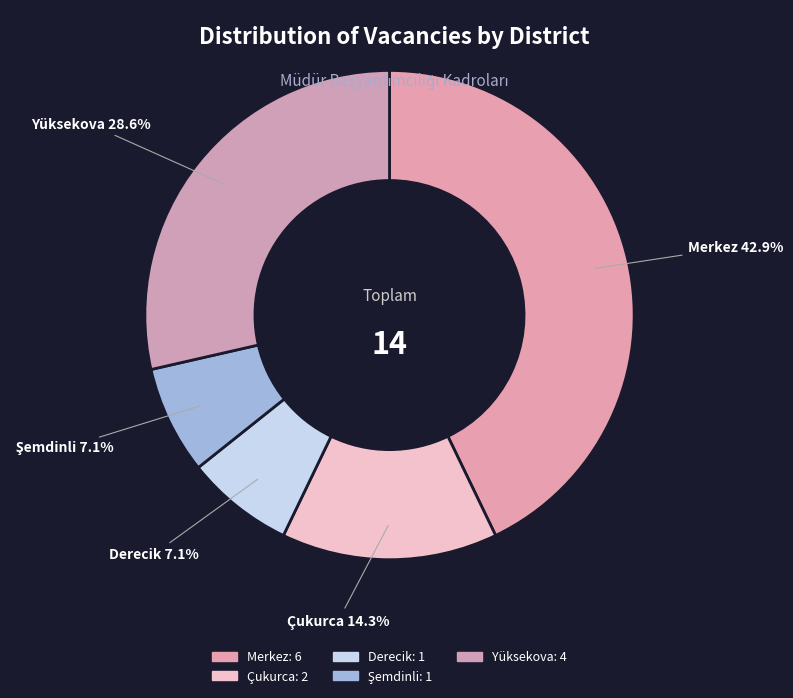

Which slice is the largest?

Merkez